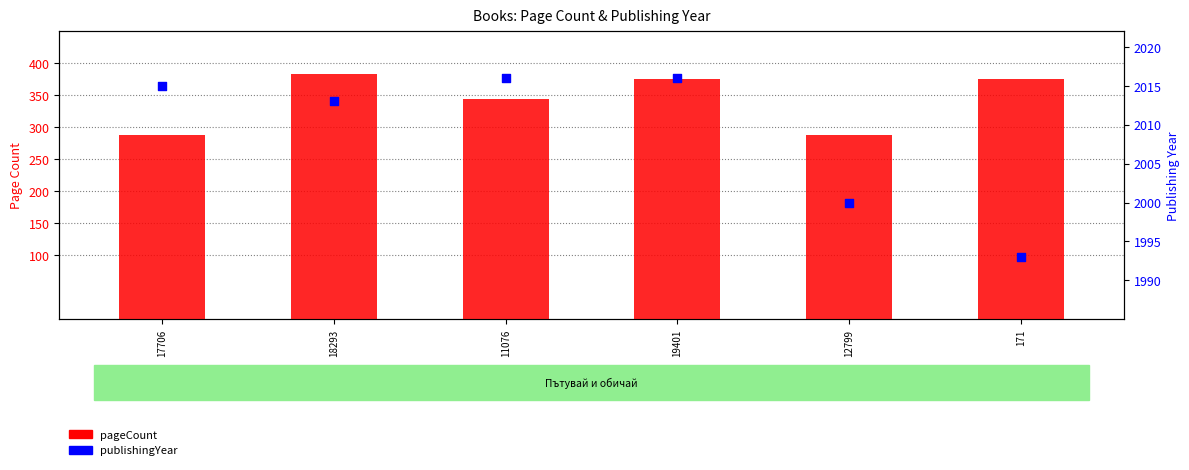

Is the value of pageCount at 12799 greater than the value of publishingYear at 18293?

No